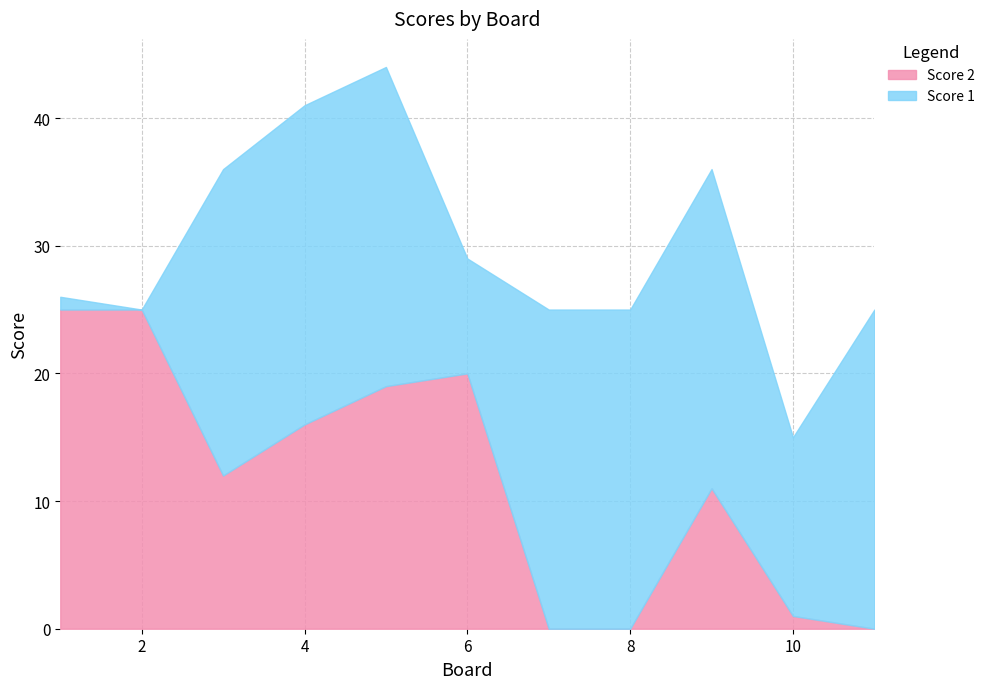

How many values in Score 1 are above zero?

10